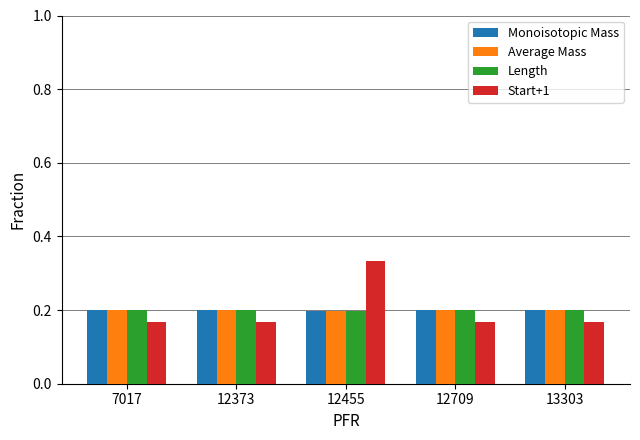

Which series has the widest spread of values?

Start+1